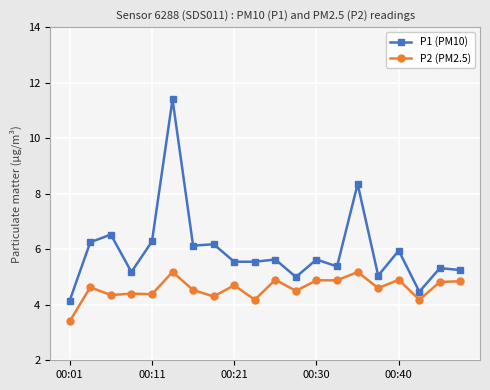

What are all the series names shown in the legend?

P1 (PM10), P2 (PM2.5)